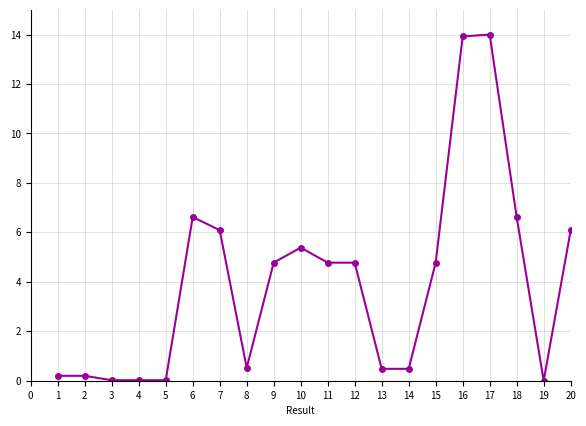

What is the difference between the values at 1 and 3?

0.2